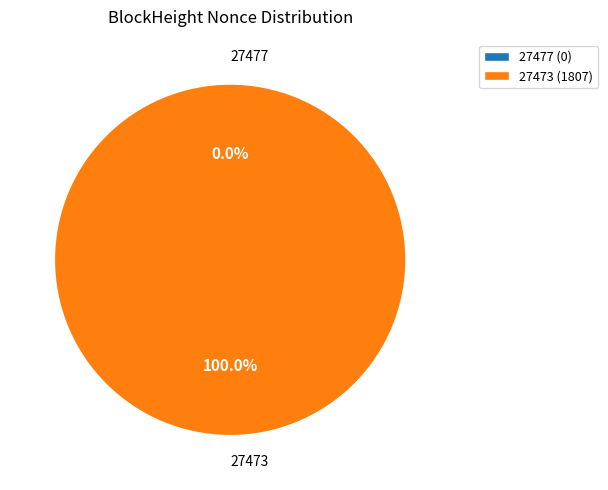

What is the change in value from 27477 to 27473?

+1807